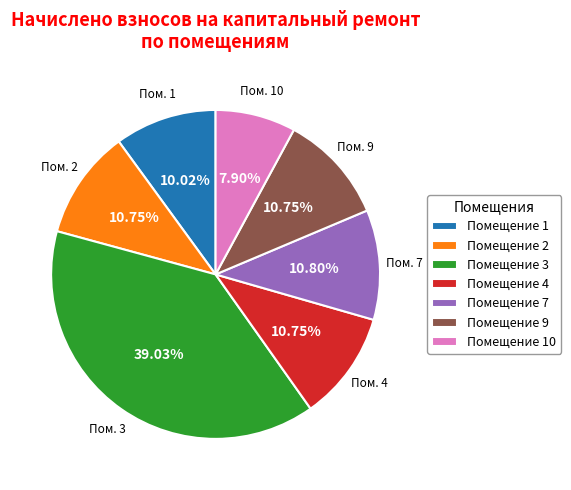

Approximately how many times larger is the value at Помещение 1 compared to Помещение 4?

0.9